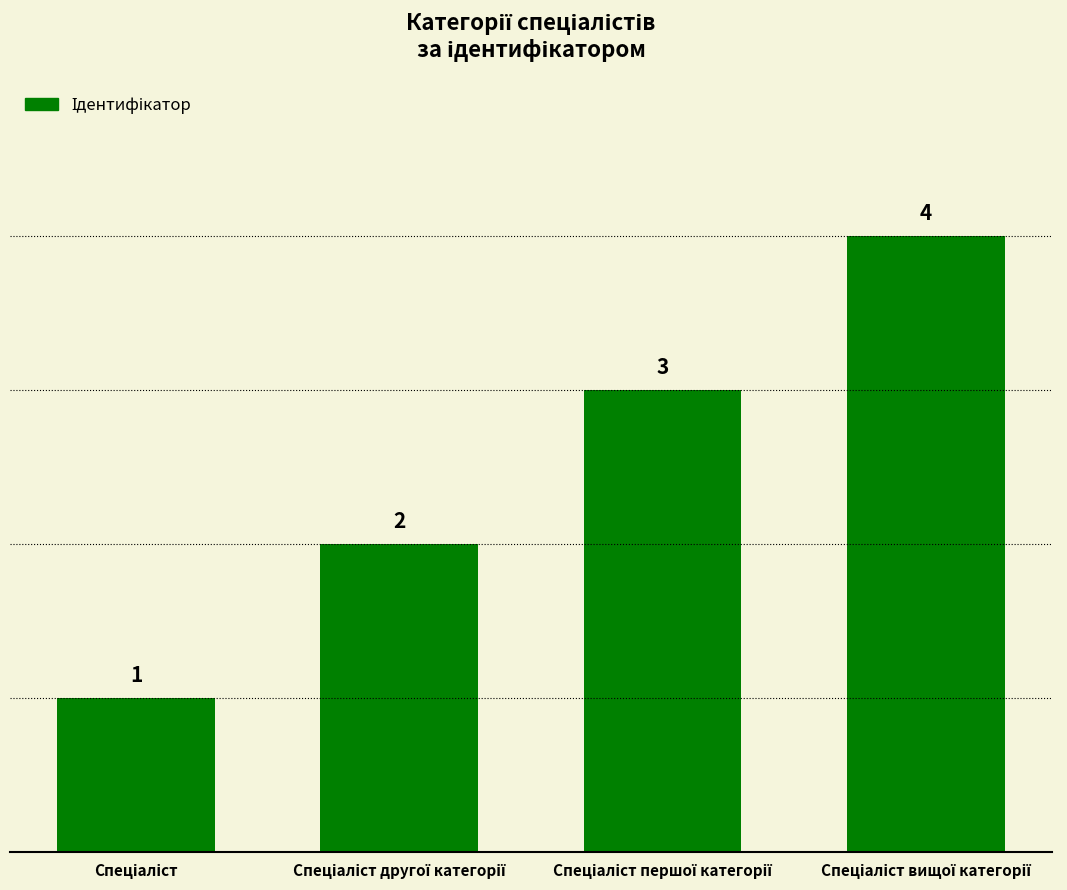

What is the difference between the maximum and minimum values?

3